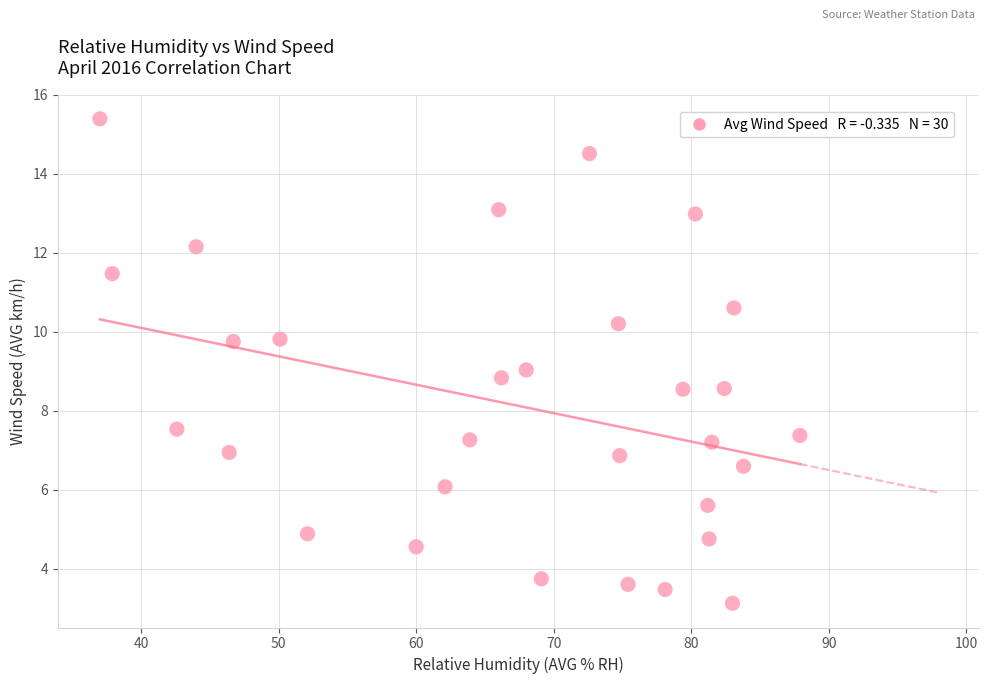

What is the range of Y values (max minus min)?

12.3